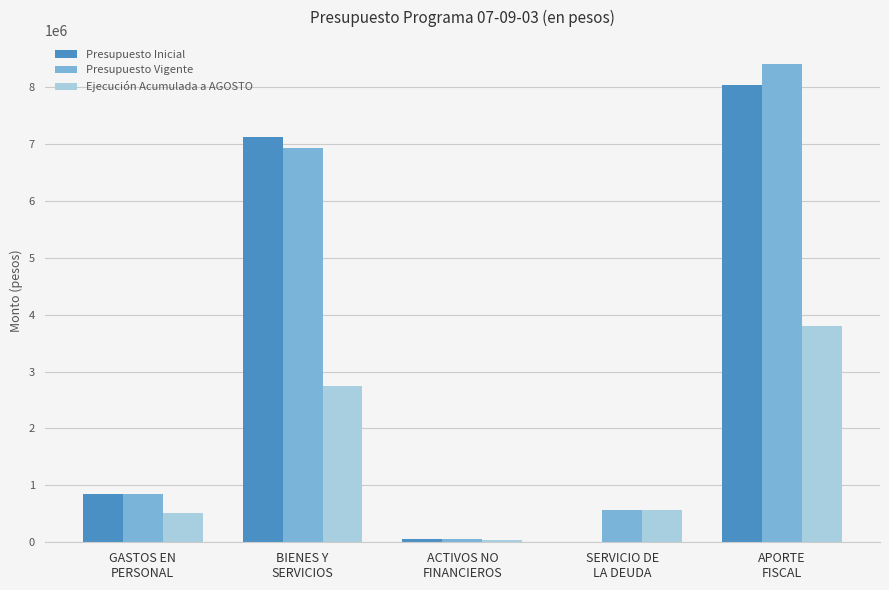

The value of Presupuesto Vigente at APORTE
FISCAL is 4327643. True or false?

False